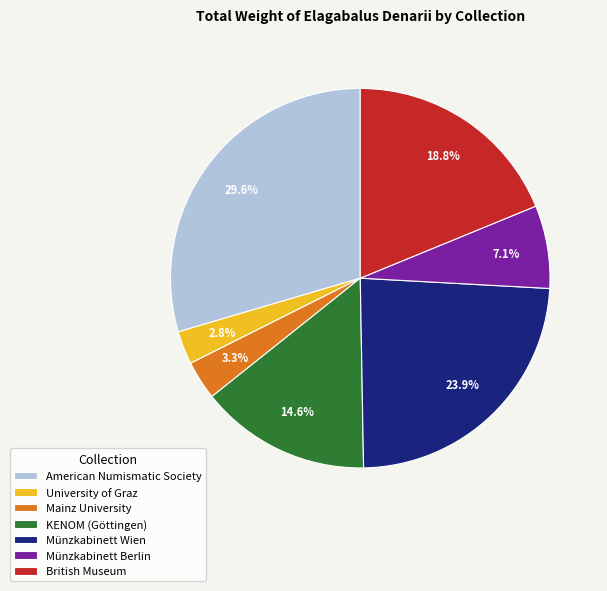

To the nearest percent, what is the combined percentage of University of Graz and Mainz University?

6%